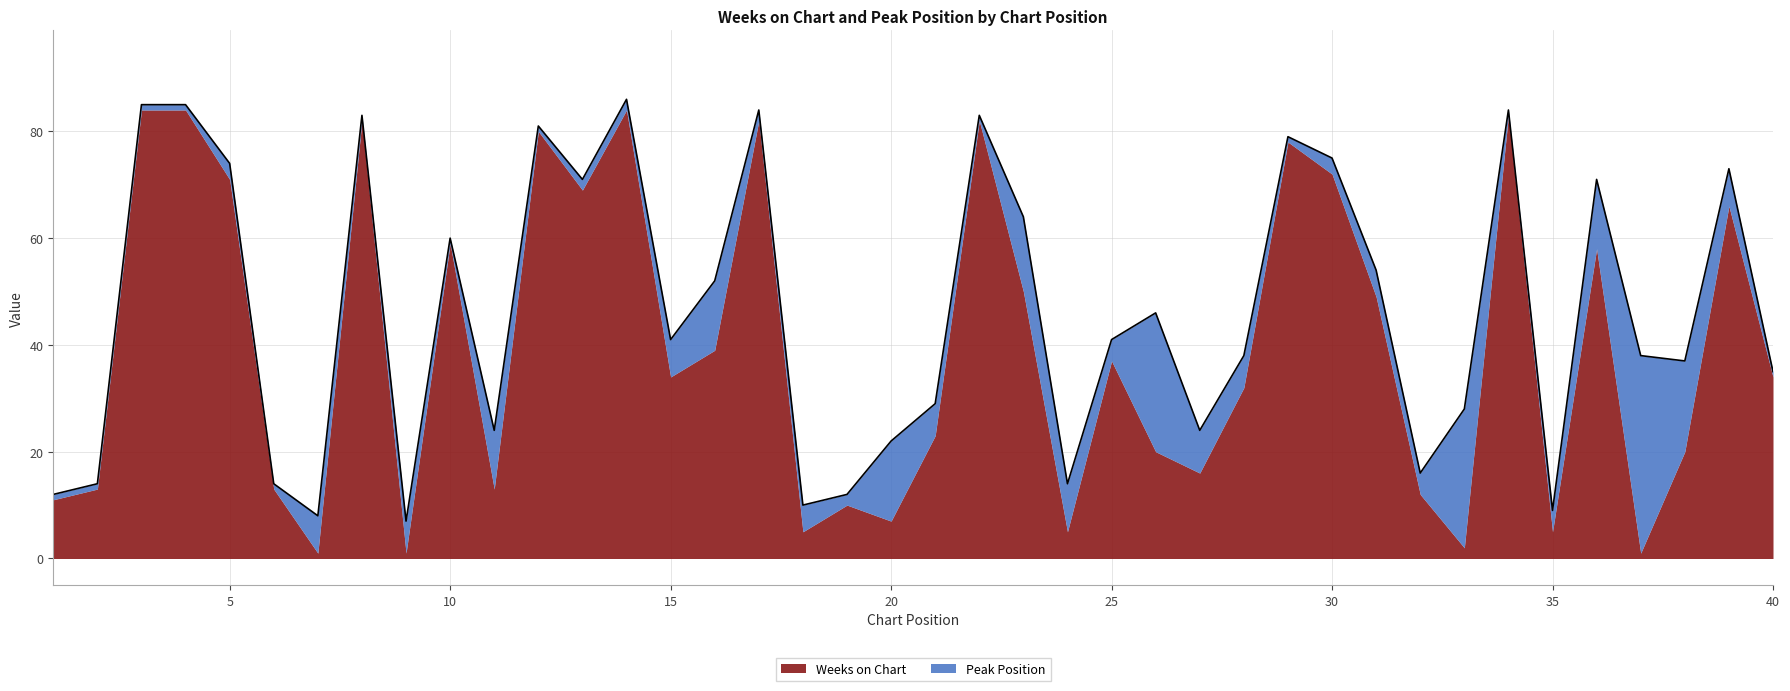

Is it true that Peak Position equals 2 at 35?

False